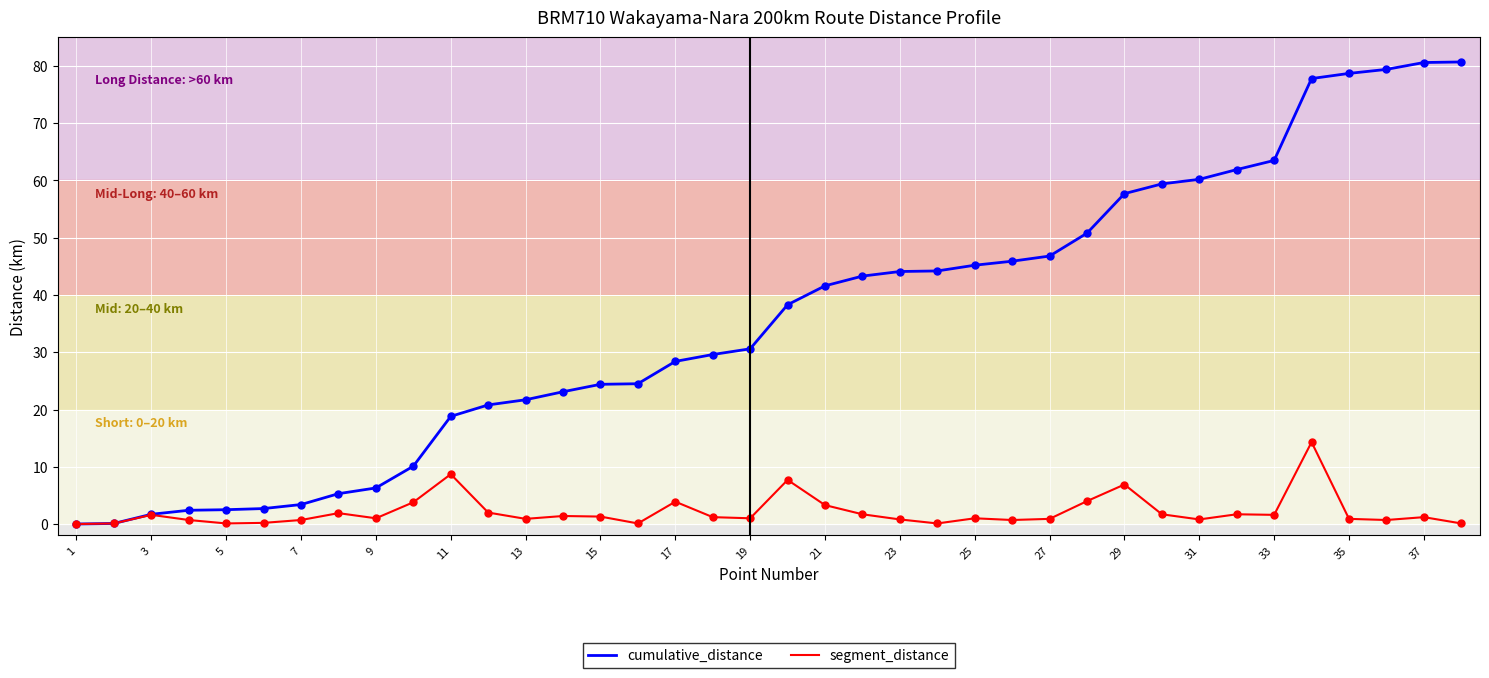

What is the maximum value for segment_distance?

14.3